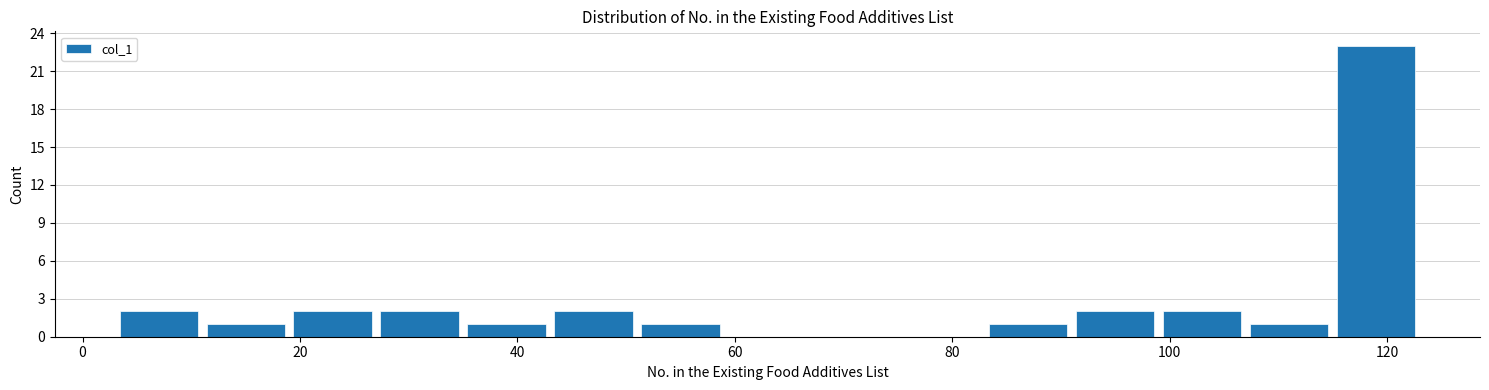

What is the height of the bar covering 91 to 99 on the x-axis? Neither the bar edges nor the heights are printed on the chart, so give them approximately, as read against the axes.

2